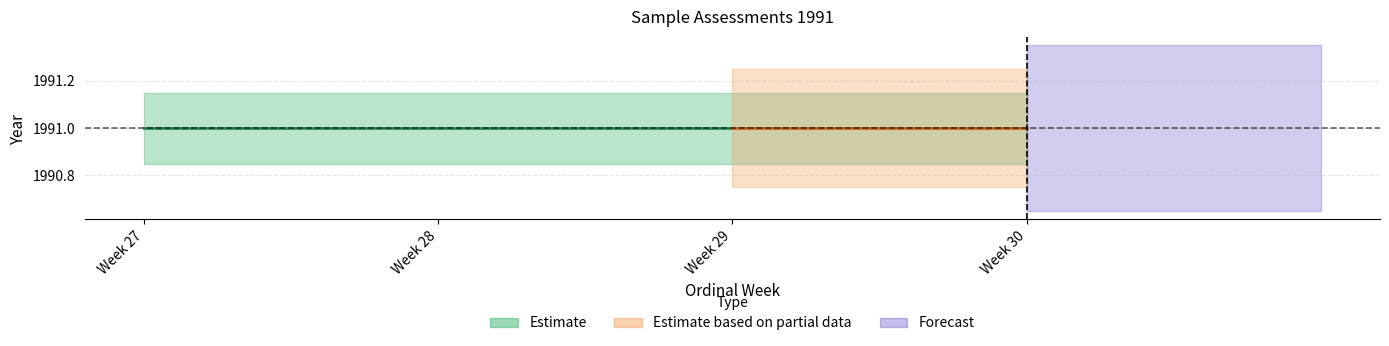

What is the average value of the year series?

1991